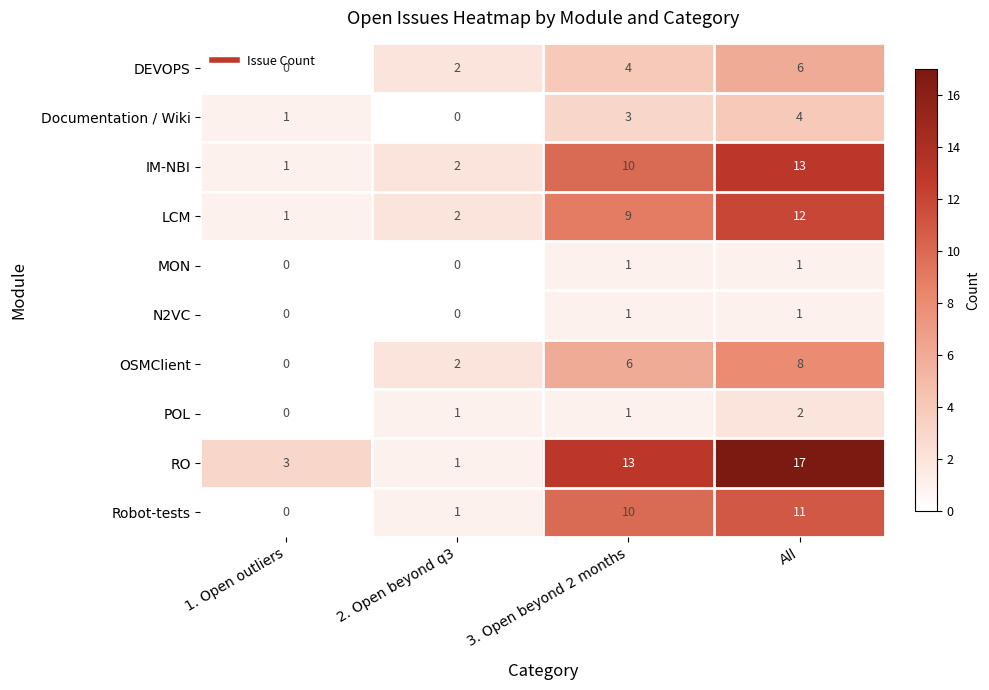

Where is IM-NBI nearest to the value 7?

3. Open beyond 2 months